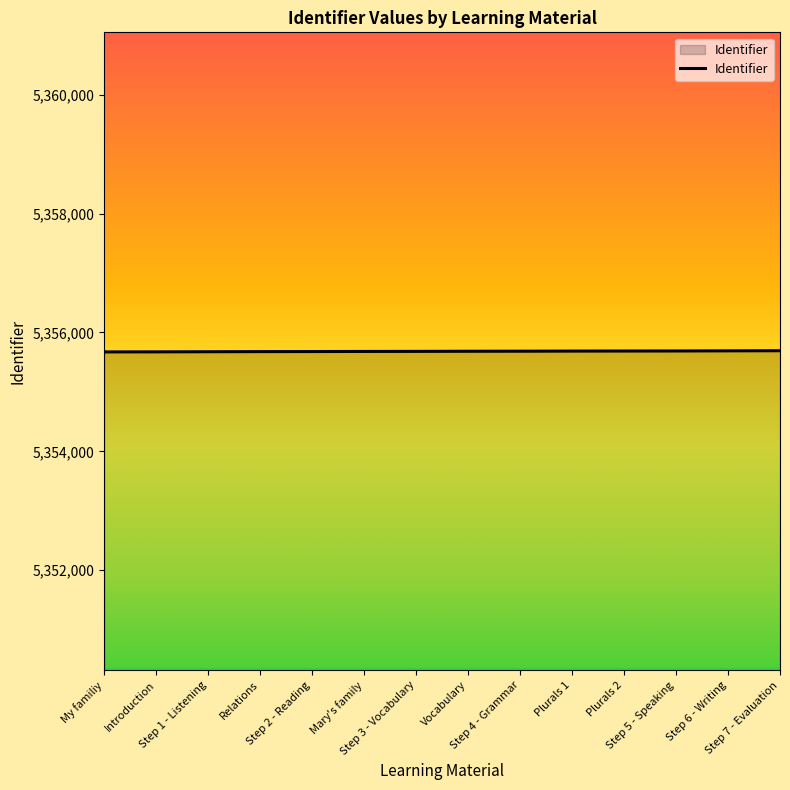

How many series are shown in this chart?

1